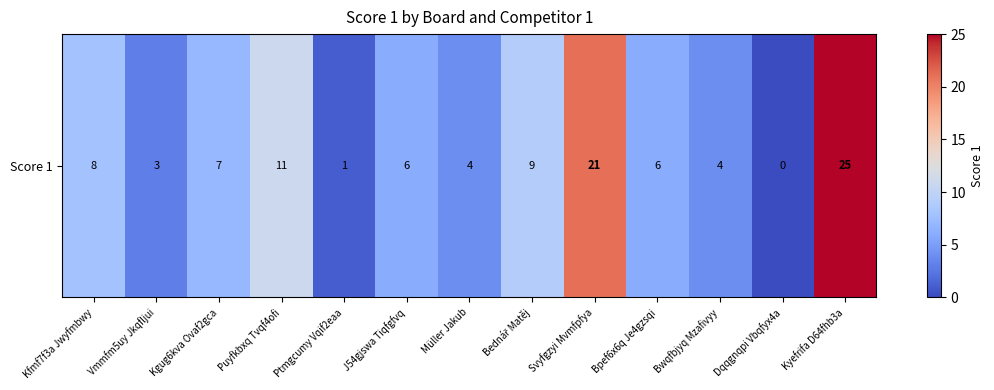

The chart shows a value of 11 at Puyfkbxq Tvqf4ofi. True or false?

True